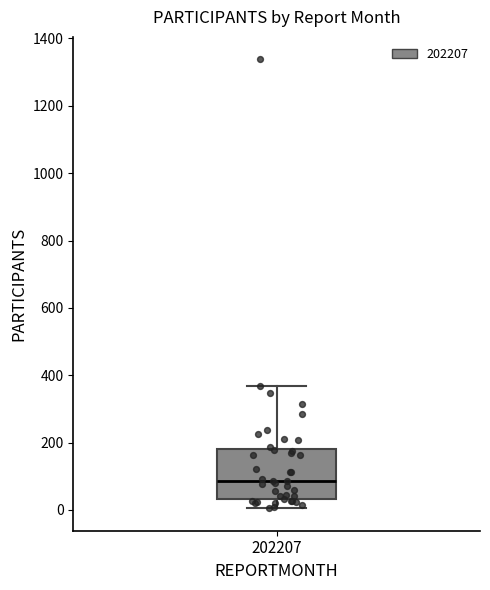

Read this box plot against the y-axis: the position of the median line, the range covered by the box, and the ends of both whiskers. The values are not printed on the chart, so give them approximately, as read against the axis.

median 80, box 40 to 180, whiskers 0 to 360